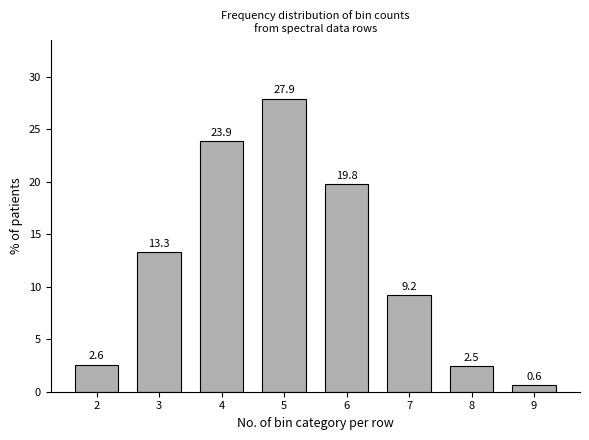

Reading left to right, what are all the values shown in this chart?

2=2.6	3=13.3	4=23.9	5=27.9	6=19.8	7=9.2	8=2.5	9=0.6